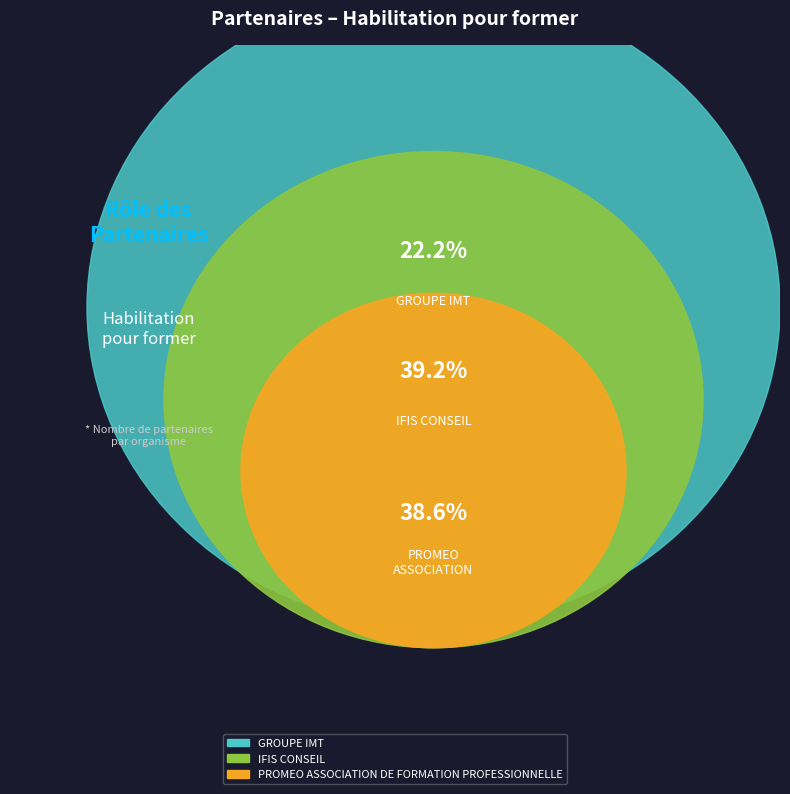

Combined, what portion of the pie is GROUPE IMT and PROMEO ASSOCIATION DE FORMATION PROFESSIONNELLE?

60.8%